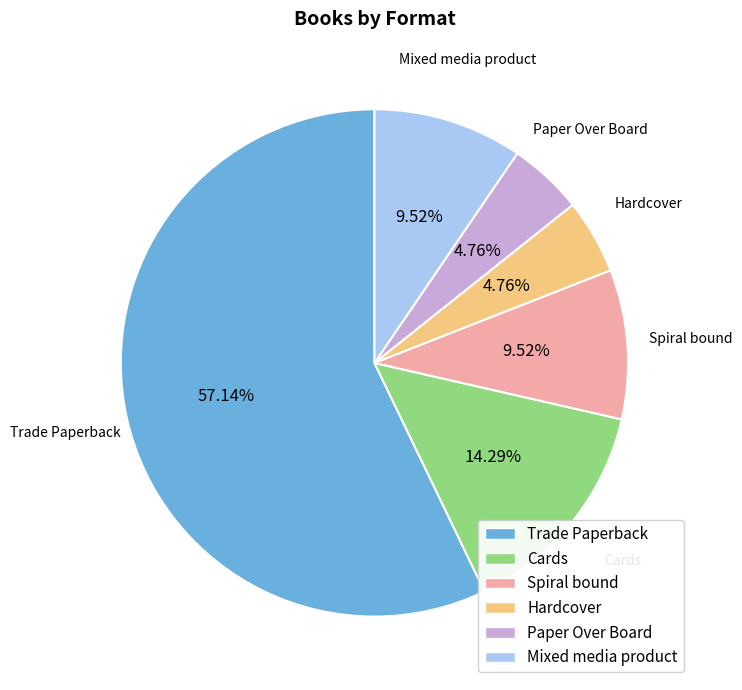

What percentage is the Mixed media product slice, to the nearest percent?

10%